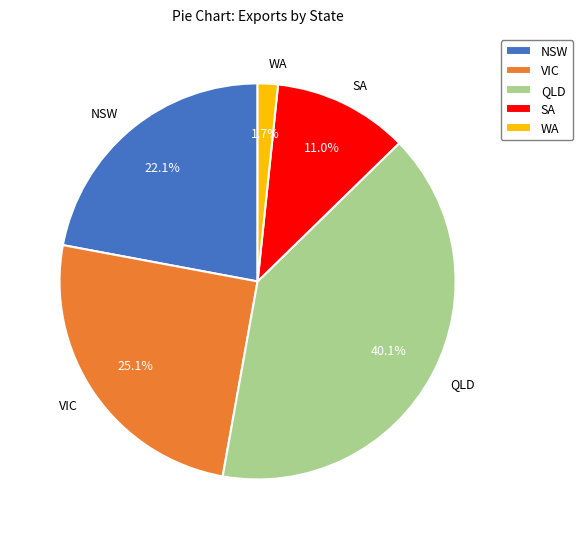

Count the number of slices in the pie.

5